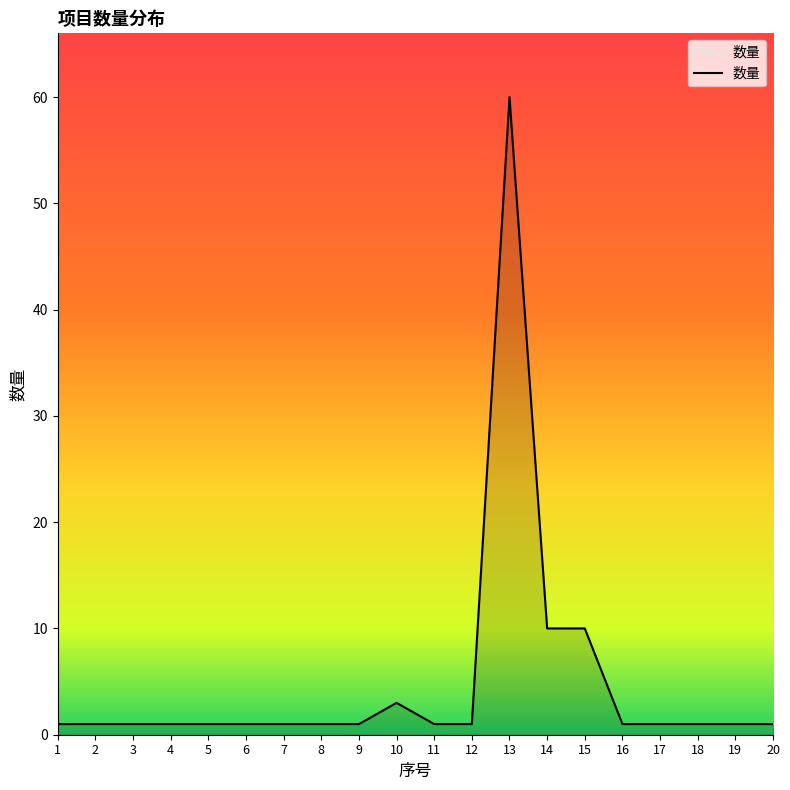

How many lines are shown in the chart?

1